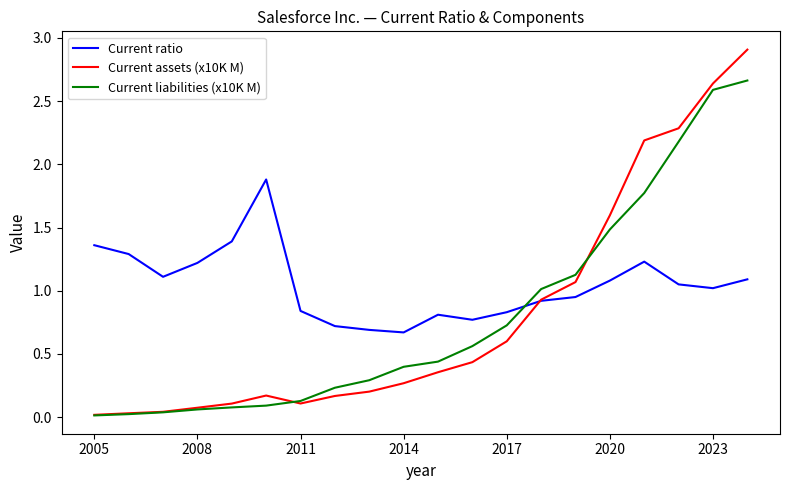

True or false: Current liabilities (x10K M) and Current ratio cross at least once.

True